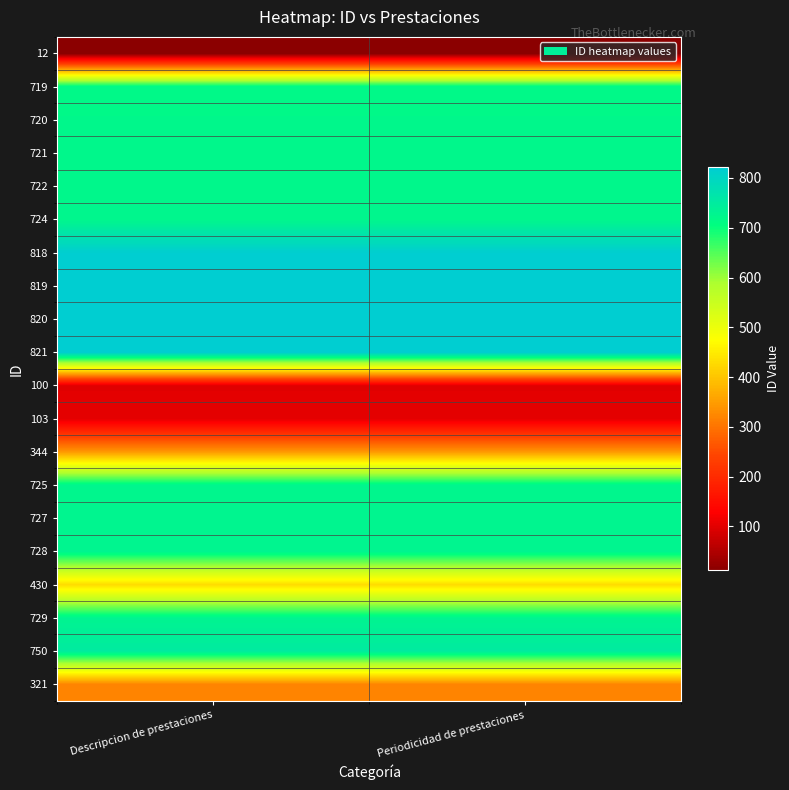

Reading left to right, what are all the values shown in this chart?

12: Descripcion de prestaciones=12	Periodicidad de prestaciones=12
719: Descripcion de prestaciones=719	Periodicidad de prestaciones=719
720: Descripcion de prestaciones=720	Periodicidad de prestaciones=720
721: Descripcion de prestaciones=721	Periodicidad de prestaciones=721
722: Descripcion de prestaciones=722	Periodicidad de prestaciones=722
724: Descripcion de prestaciones=724	Periodicidad de prestaciones=724
818: Descripcion de prestaciones=818	Periodicidad de prestaciones=818
819: Descripcion de prestaciones=819	Periodicidad de prestaciones=819
820: Descripcion de prestaciones=820	Periodicidad de prestaciones=820
821: Descripcion de prestaciones=821	Periodicidad de prestaciones=821
100: Descripcion de prestaciones=100	Periodicidad de prestaciones=100
103: Descripcion de prestaciones=103	Periodicidad de prestaciones=103
344: Descripcion de prestaciones=344	Periodicidad de prestaciones=344
725: Descripcion de prestaciones=725	Periodicidad de prestaciones=725
727: Descripcion de prestaciones=727	Periodicidad de prestaciones=727
728: Descripcion de prestaciones=728	Periodicidad de prestaciones=728
430: Descripcion de prestaciones=430	Periodicidad de prestaciones=430
729: Descripcion de prestaciones=729	Periodicidad de prestaciones=729
750: Descripcion de prestaciones=750	Periodicidad de prestaciones=750
321: Descripcion de prestaciones=321	Periodicidad de prestaciones=321